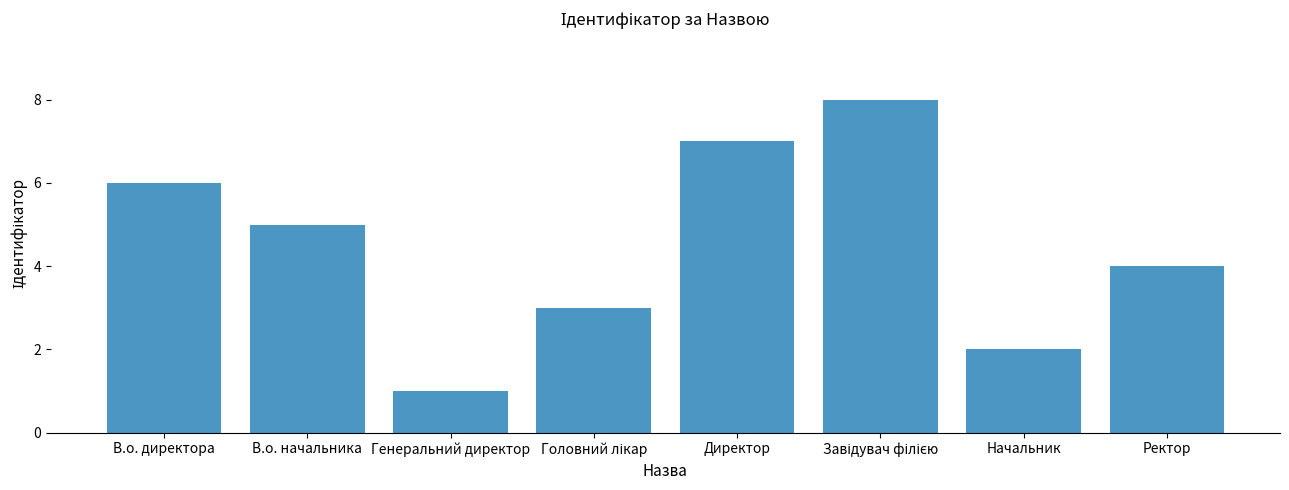

Which category has the lowest value across all series?

Генеральний директор